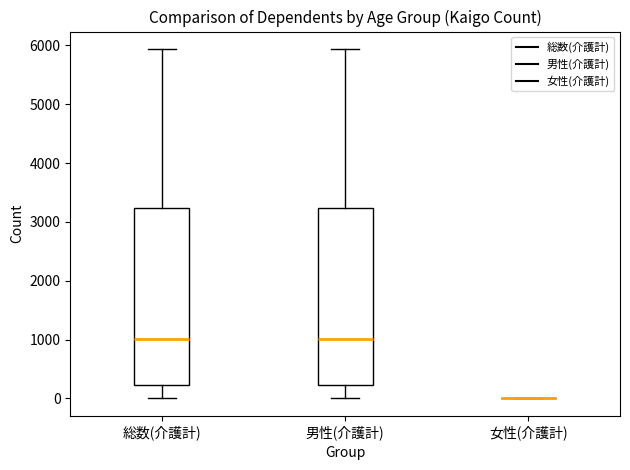

Reading left to right, read every box against the y-axis: the position of its median line, the range the box covers, and the ends of its whiskers. The values are not printed on the chart, so give them approximately, as read against the axis.

総数(介護計): median 1000, box 200 to 3200, whiskers 0 to 5900
男性(介護計): median 1000, box 200 to 3200, whiskers 0 to 5900
女性(介護計): box collapsed to a line at 0, whiskers 0 to 0